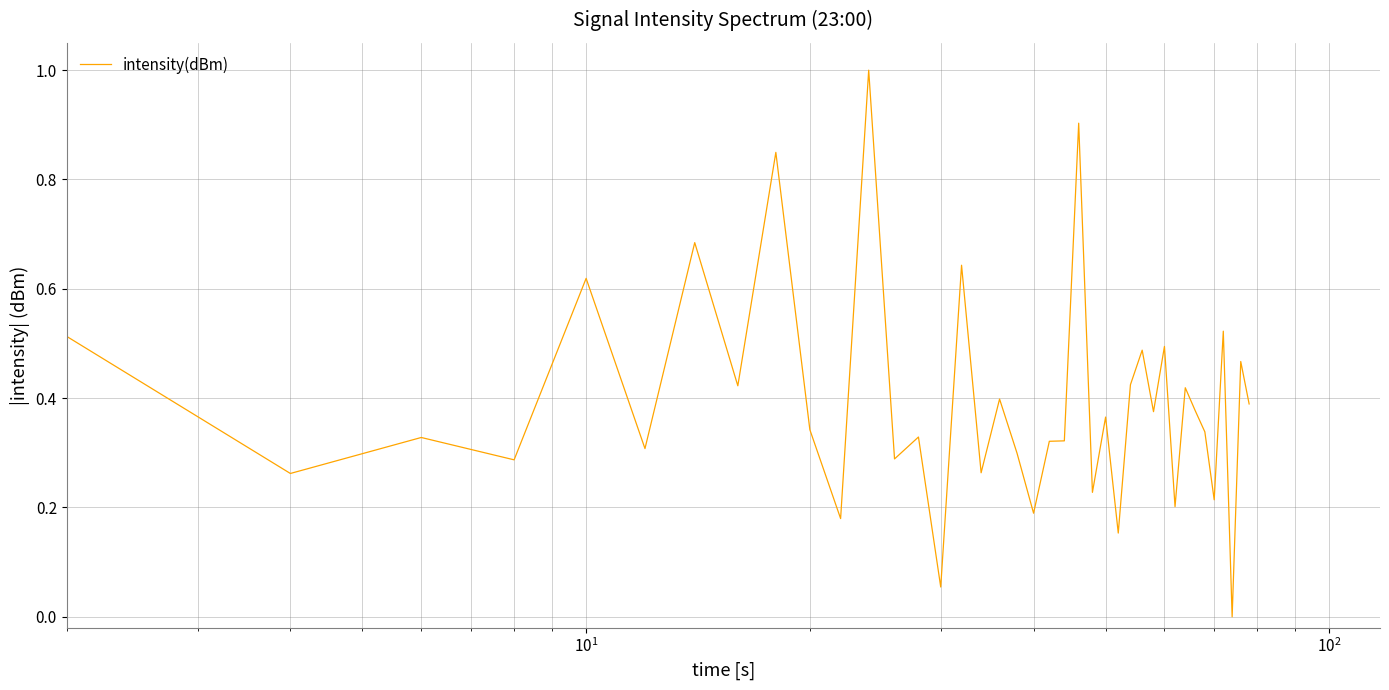

What is the maximum value shown in the chart?

1.0